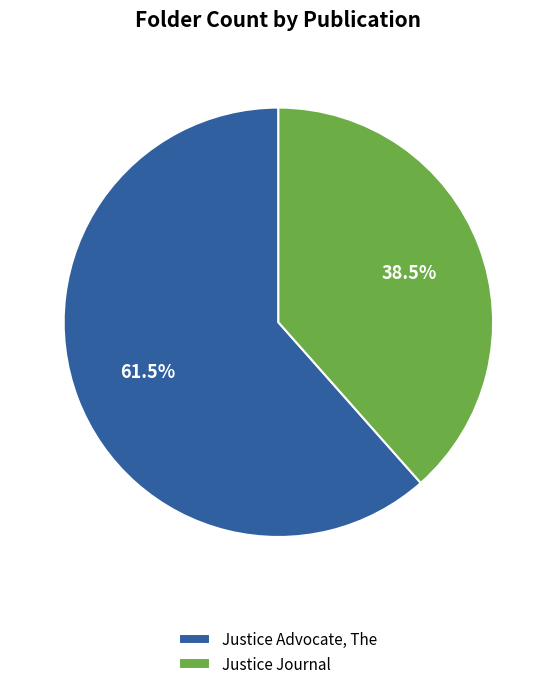

The Justice Journal slice represents 25% of the pie. True or false?

False